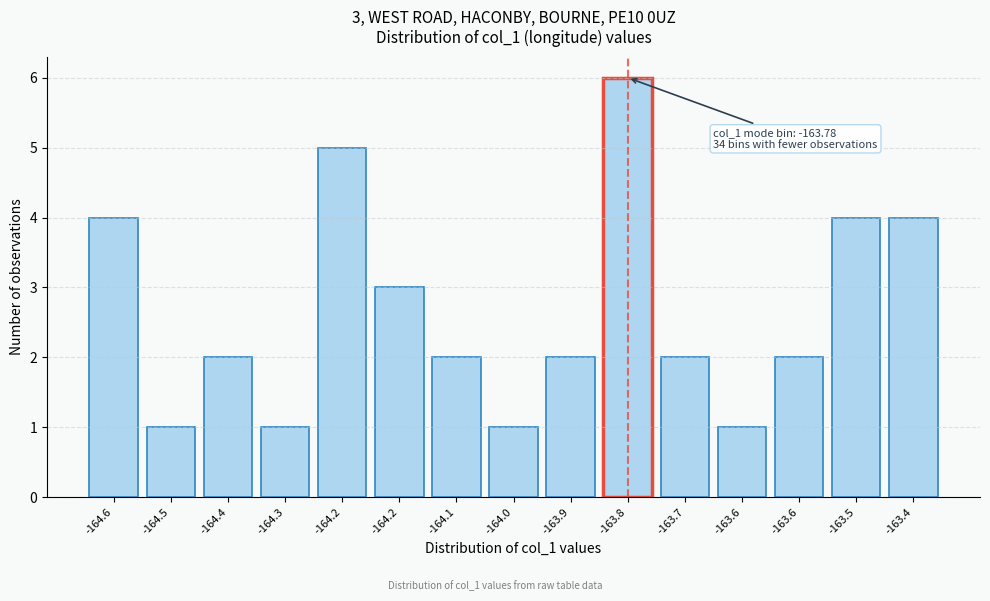

How many bars are there in total?

15